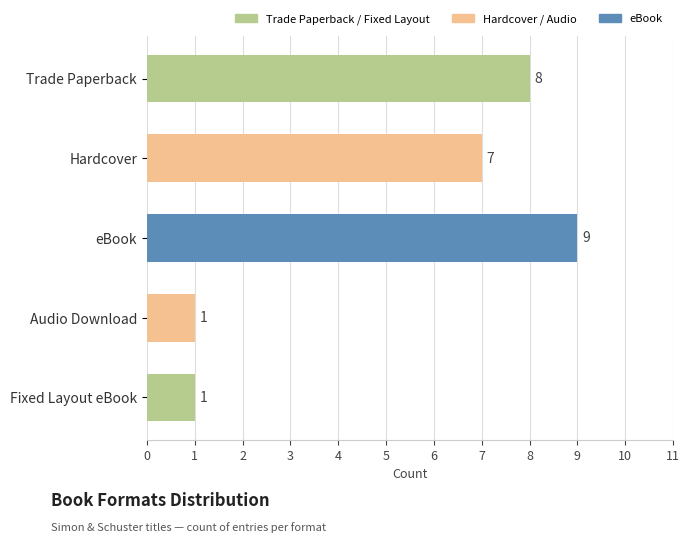

How many values are below 7?

2